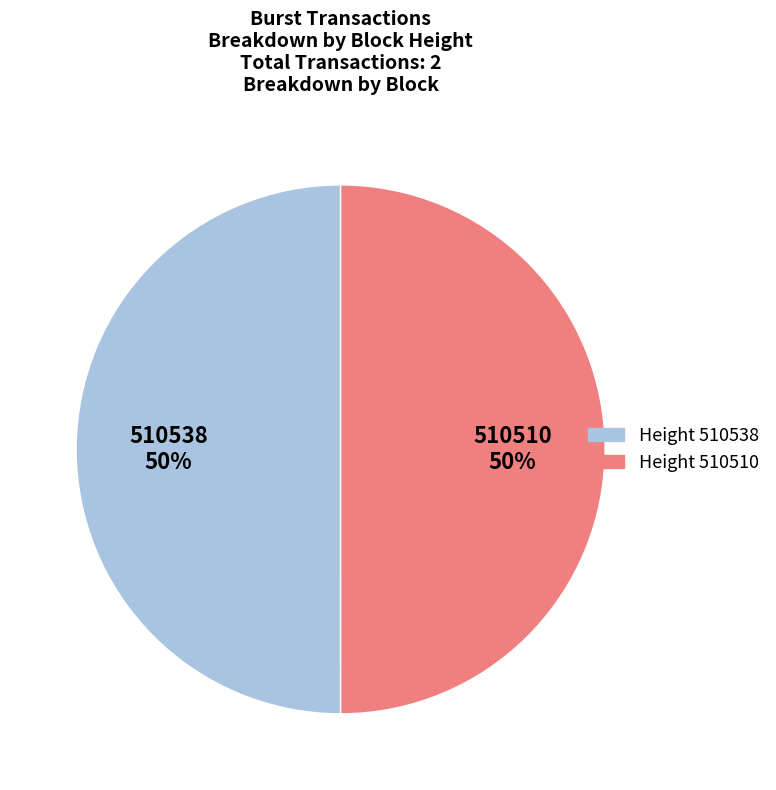

How many slices are in this pie chart?

2